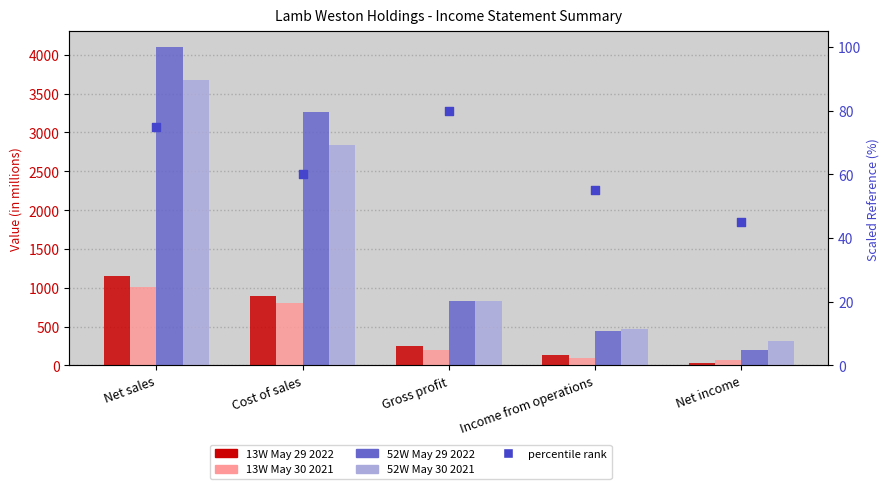

Which series has the widest spread of Y values?

52W May 29 2022